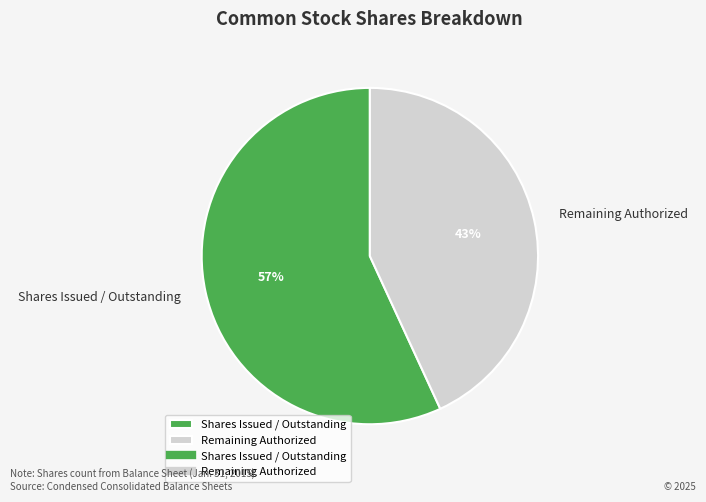

Rank the categories by value from lowest to highest.

Remaining Authorized, Shares Issued / Outstanding